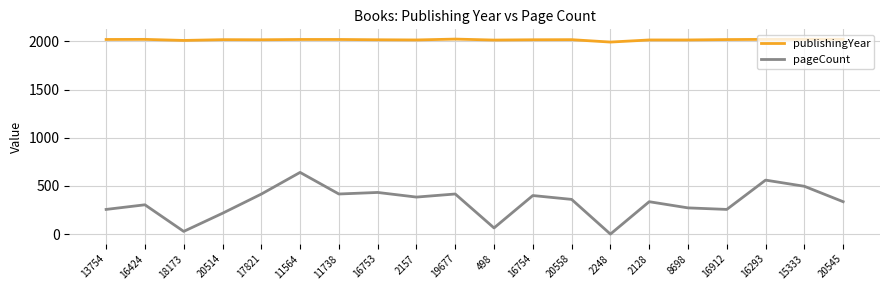

What is the total value across all series at 16754?

2416